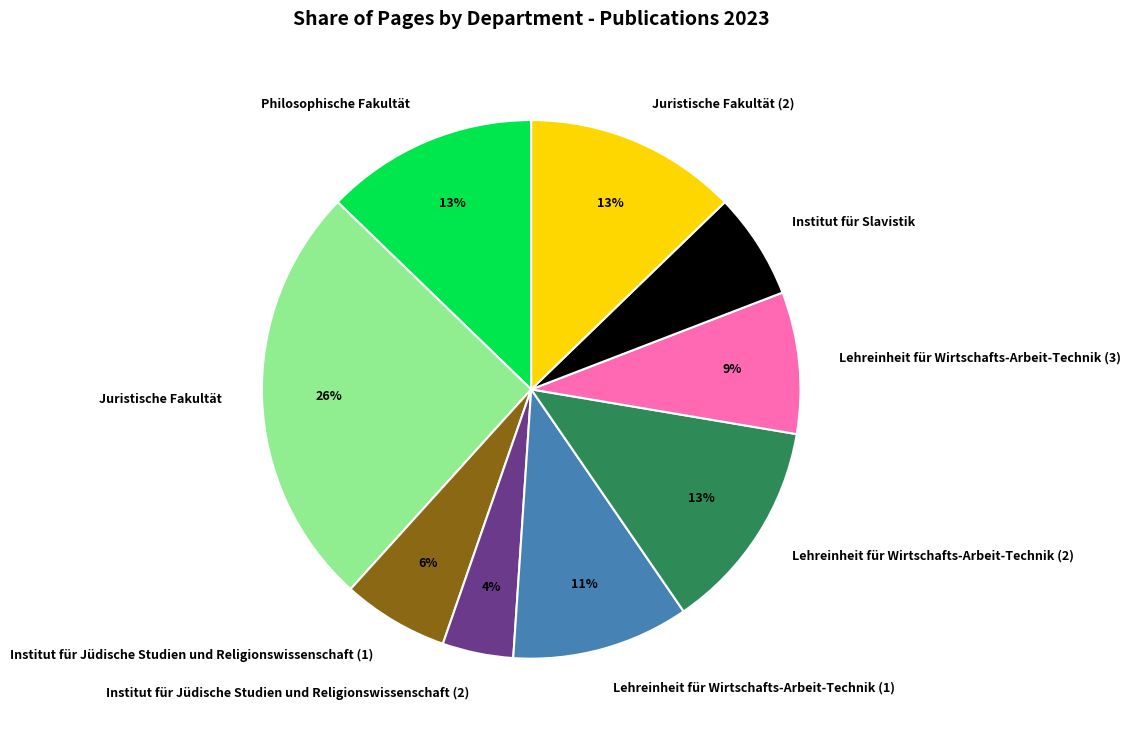

Between Lehreinheit für Wirtschafts-Arbeit-Technik (1) and Institut für Jüdische Studien und Religionswissenschaft (2), which is larger?

Lehreinheit für Wirtschafts-Arbeit-Technik (1)